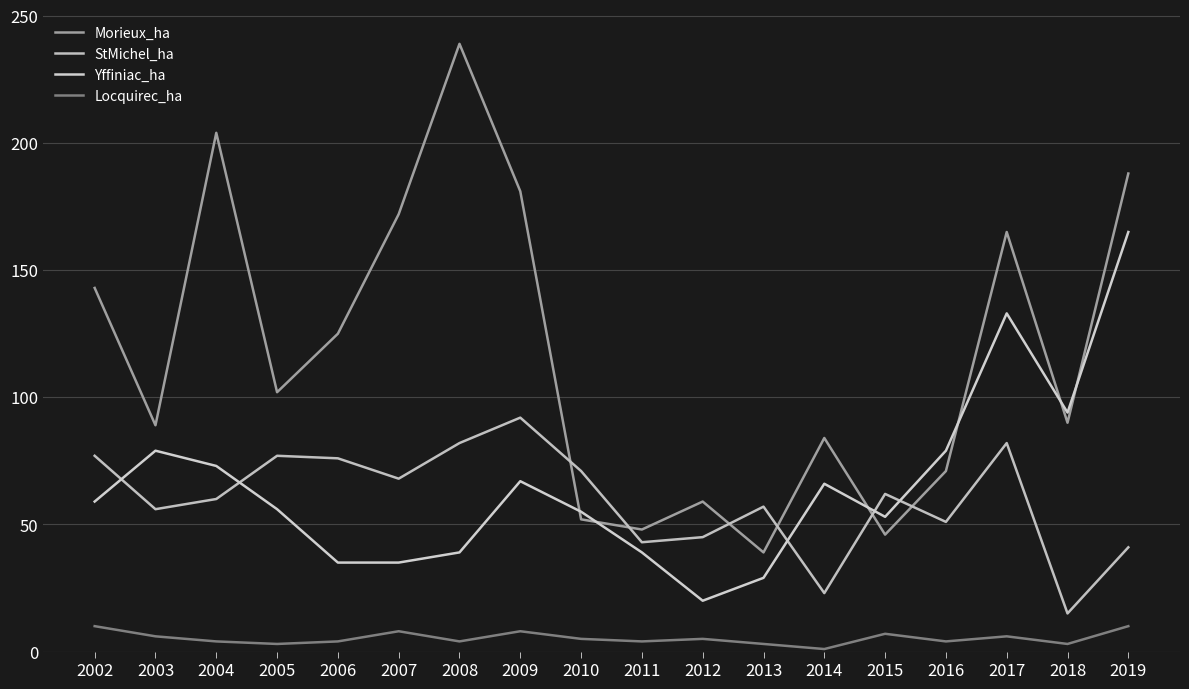

Rank the series at 2010 from highest to lowest value.

StMichel_ha, Yffiniac_ha, Morieux_ha, Locquirec_ha